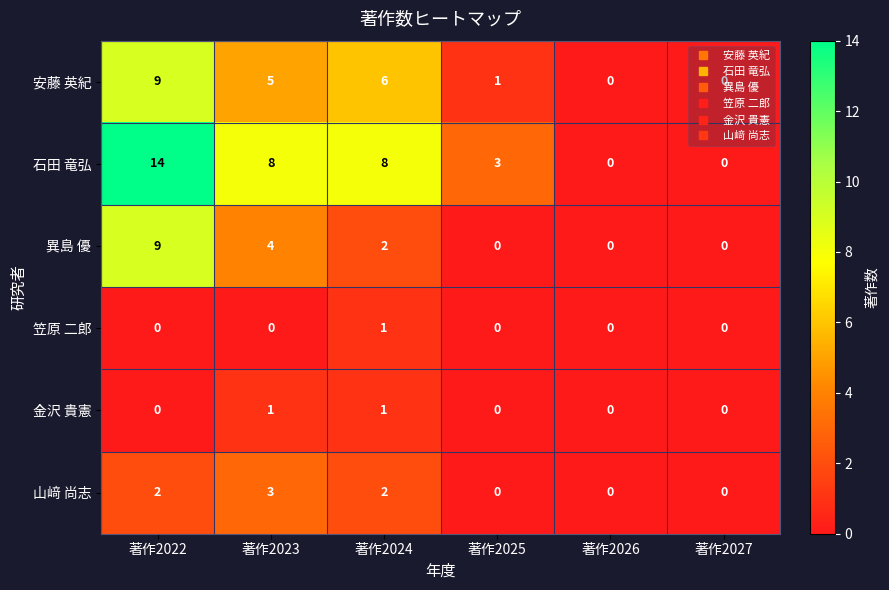

Is it true that 笠原 二郎 equals -1 at 著作2022?

False